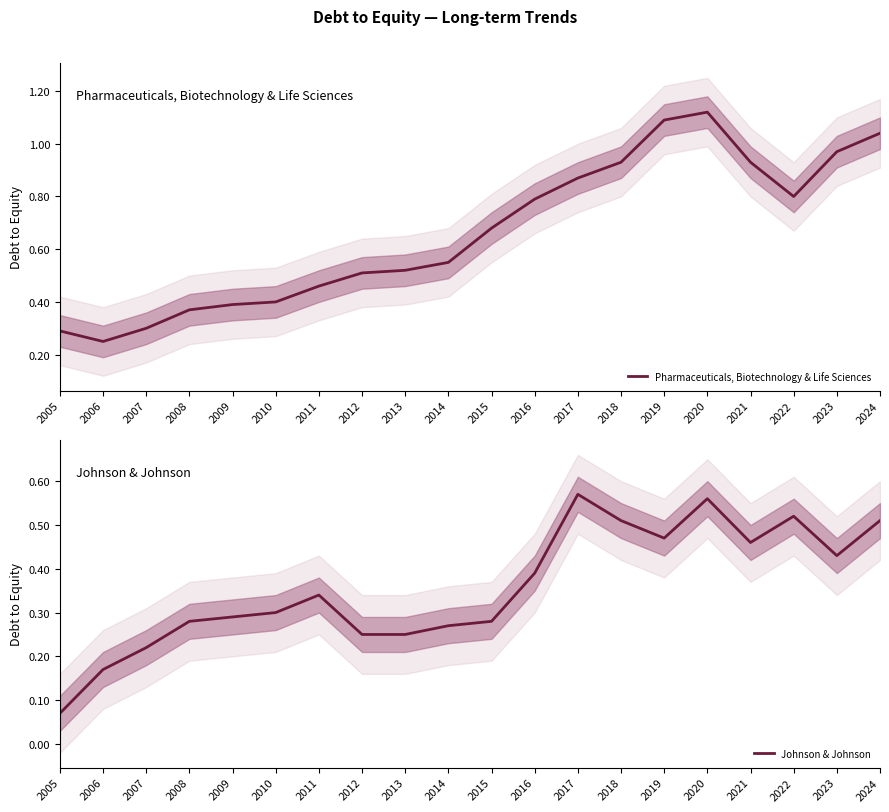

True or false: Pharmaceuticals, Biotechnology & Life Sciences and Johnson & Johnson intersect in this chart.

False